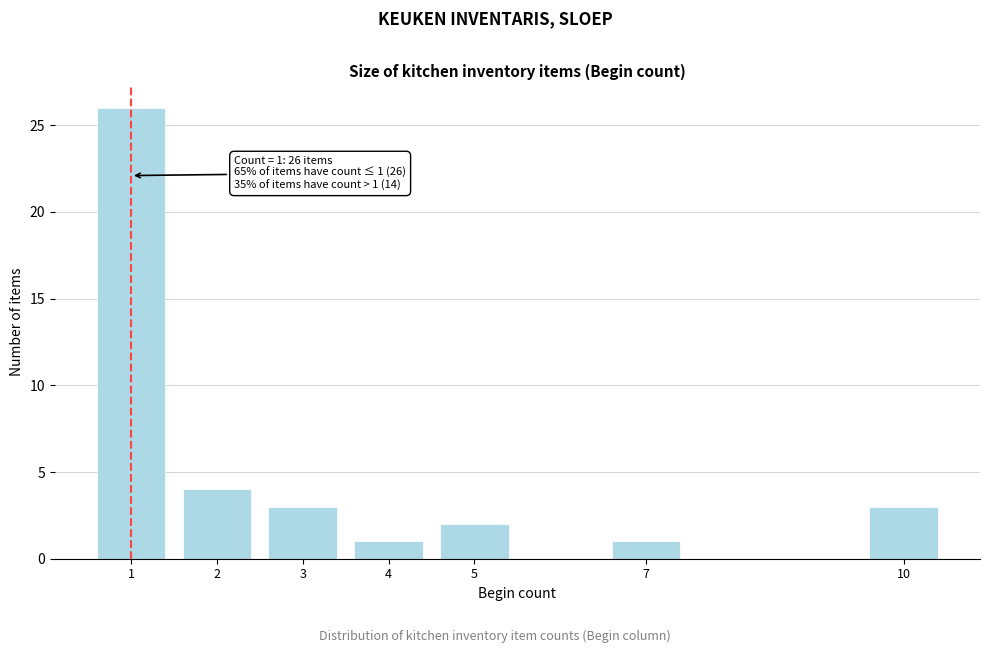

Reading left to right, extract all data points from this chart.

26	4	3	1	2	1	3